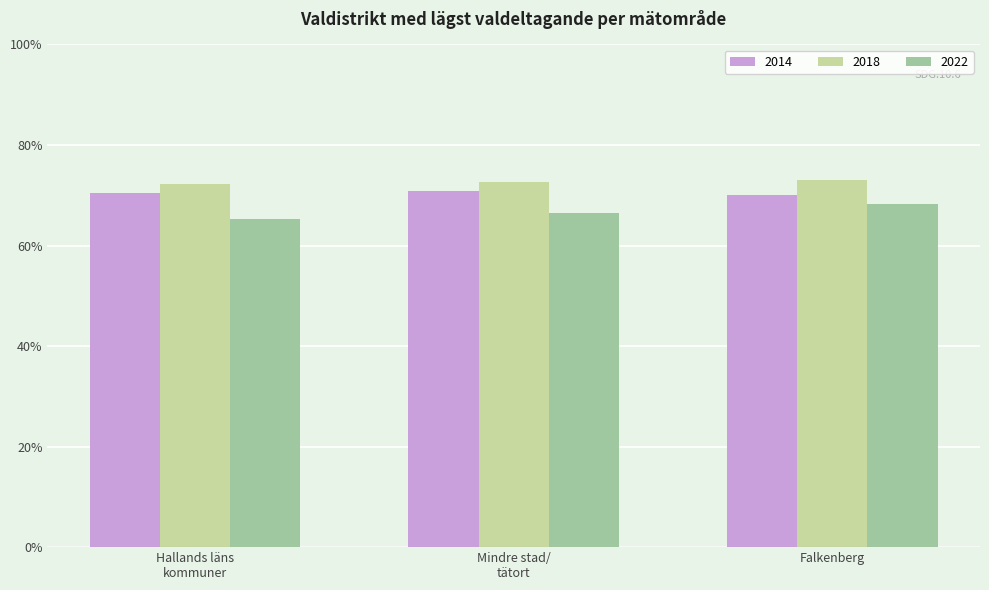

What is the difference between the highest and lowest values at Falkenberg?

4.8